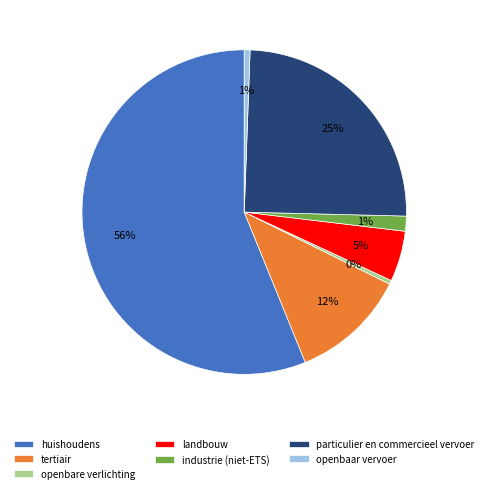

Is there any slice that represents more than half of the pie?

Yes